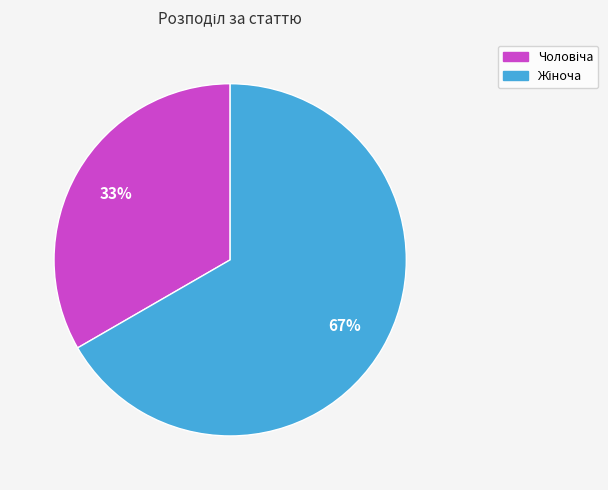

Is there any slice that represents more than half of the pie?

Yes